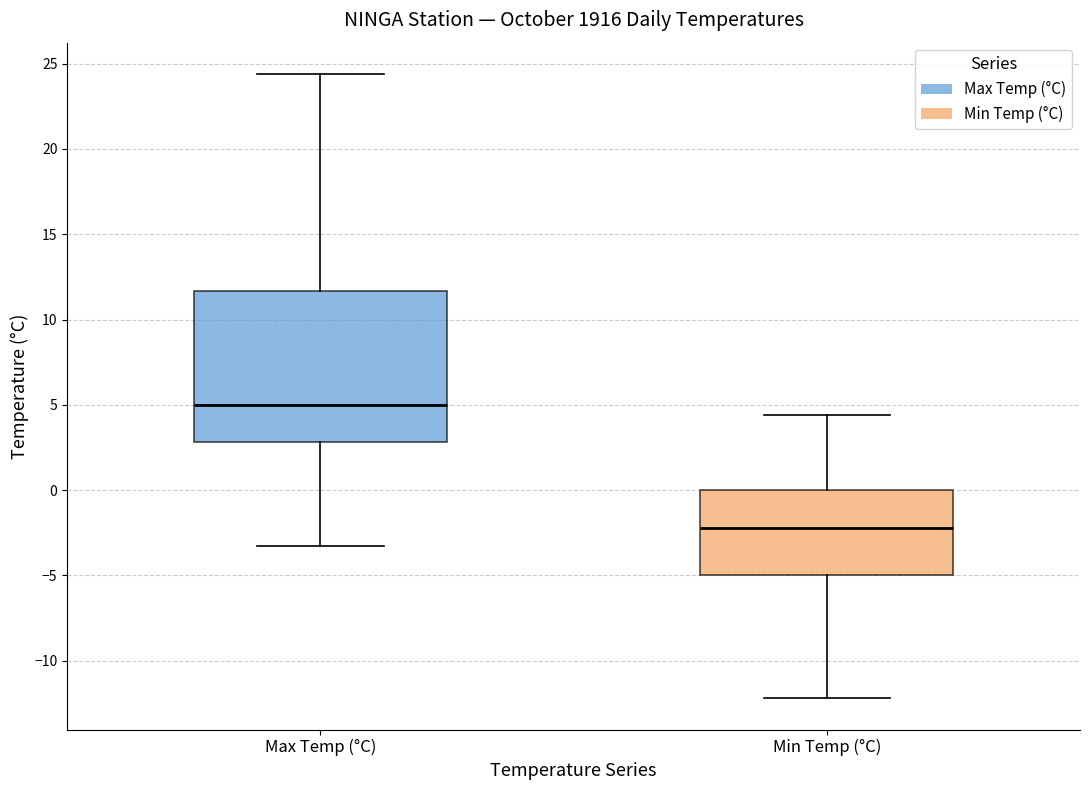

Reading left to right, transcribe this box plot: for each box, give where its median line is, the range the box spans, and where its two whiskers end, as read against the y-axis. The values are not printed on the chart, so give them approximately, as read against the axis.

Max Temp (°C): median 5.0, box 3.0 to 11.5, whiskers -3.5 to 24.5
Min Temp (°C): median -2.0, box -5.0 to 0.0, whiskers -12.0 to 4.5